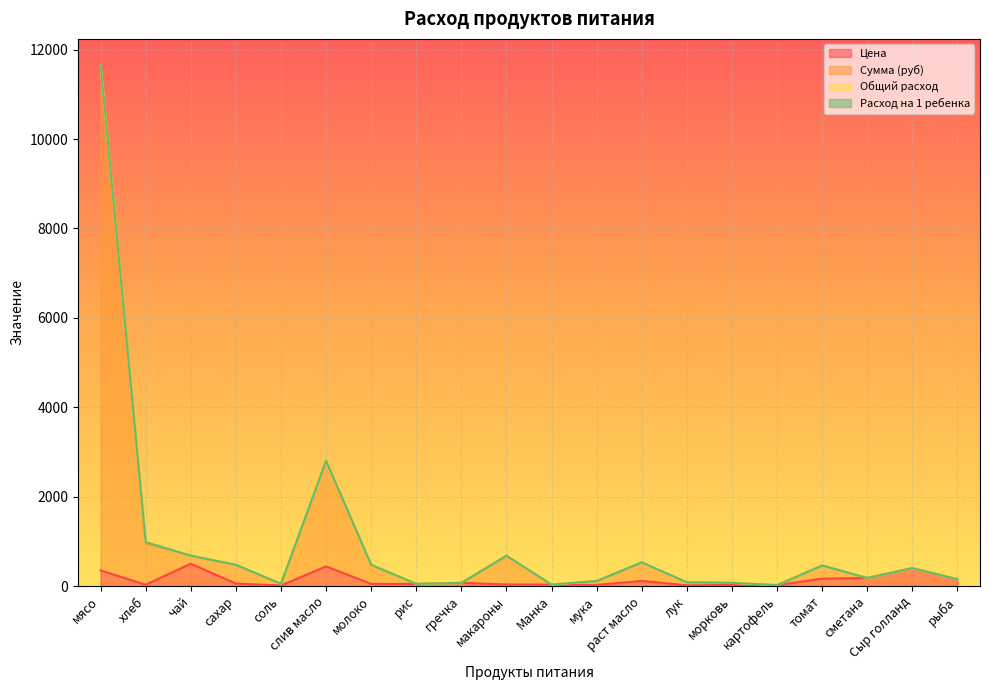

What is the total value across all series at морковь?

71.5